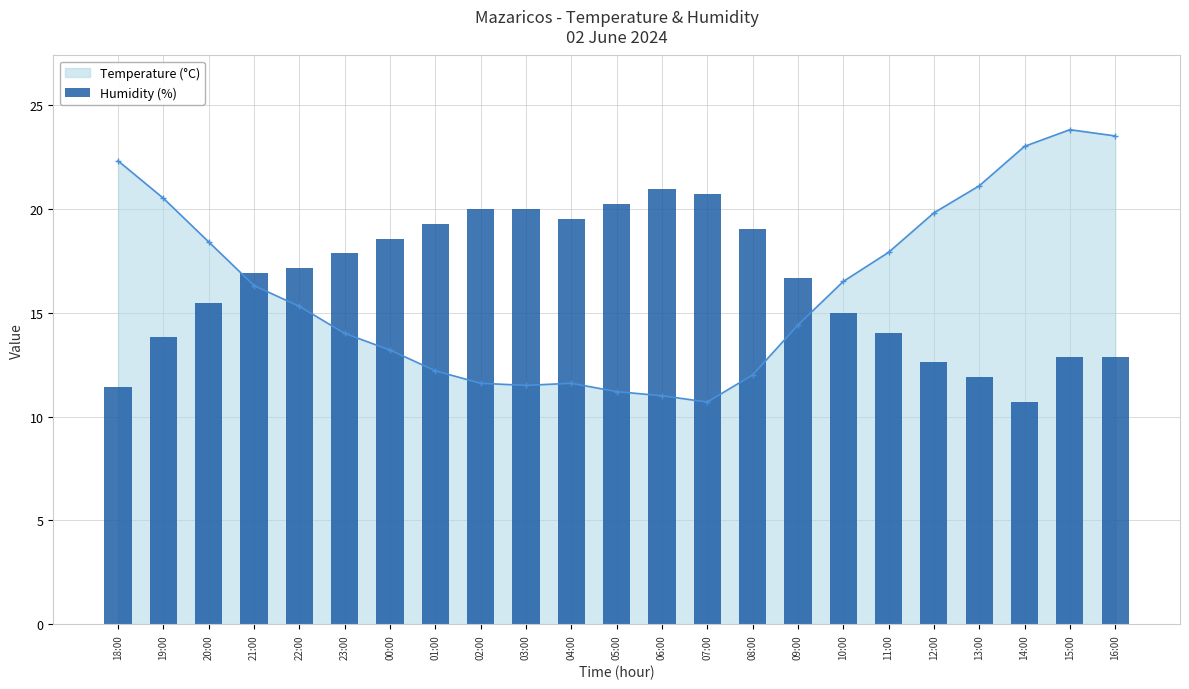

Reading right to left, what are all the values shown in this chart?

16:00=12.9	15:00=12.9	14:00=10.7	13:00=11.9	12:00=12.6	11:00=14.0	10:00=15.0	09:00=16.7	08:00=19.0	07:00=20.7	06:00=20.9	05:00=20.2	04:00=19.5	03:00=20.0	02:00=20.0	01:00=19.3	00:00=18.6	23:00=17.9	22:00=17.1	21:00=16.9	20:00=15.5	19:00=13.8	18:00=11.4